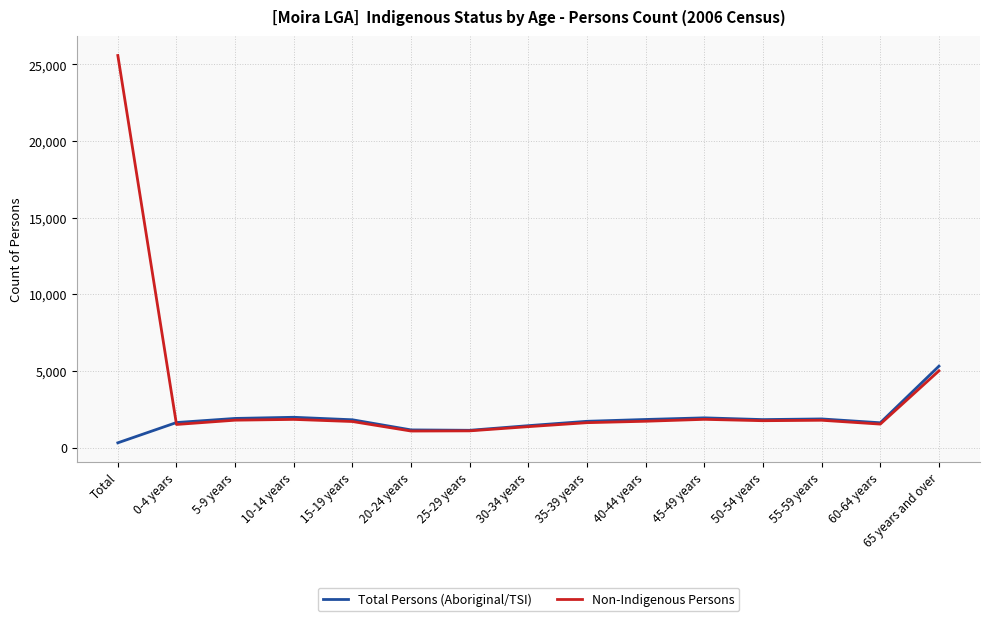

What is the spread (max minus min) of values at 10-14 years?

138